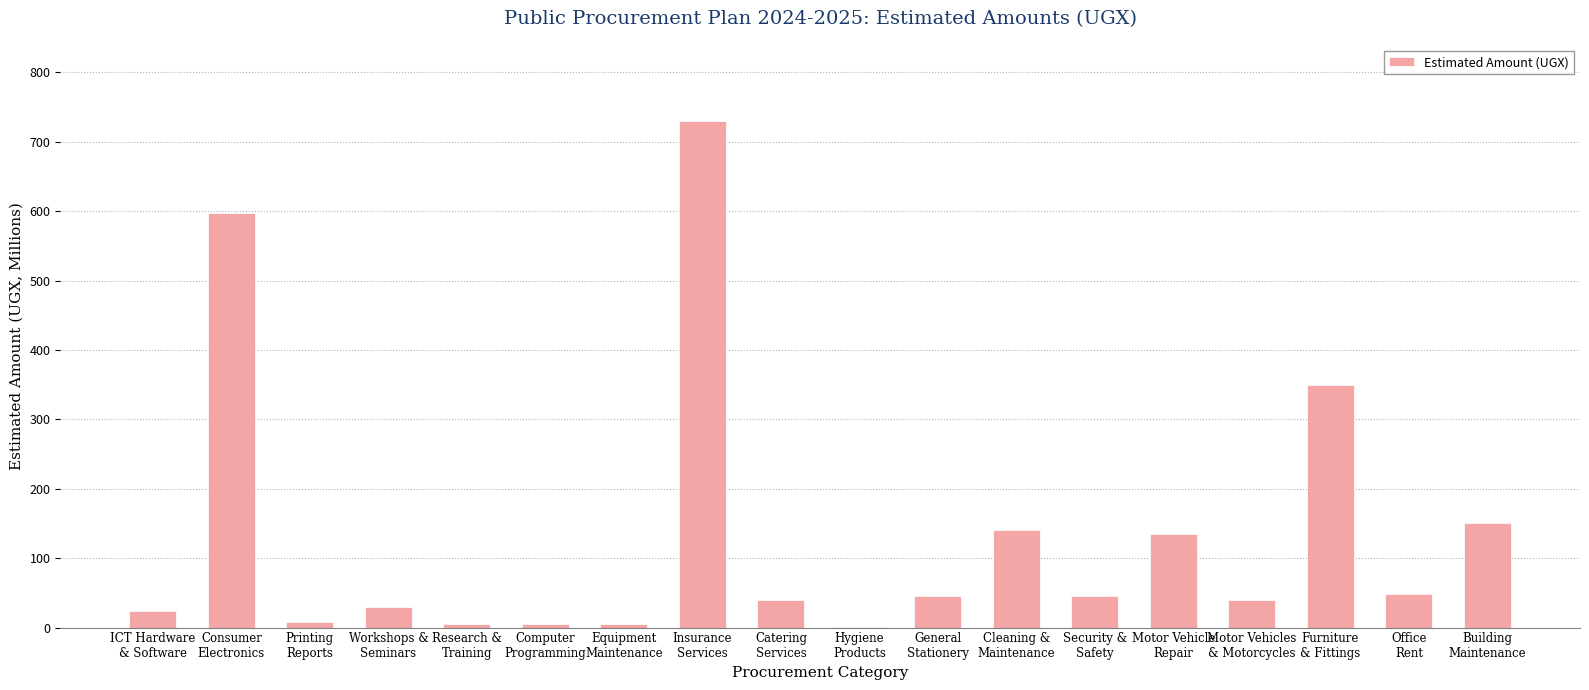

What is the sum of all values?

2399.6